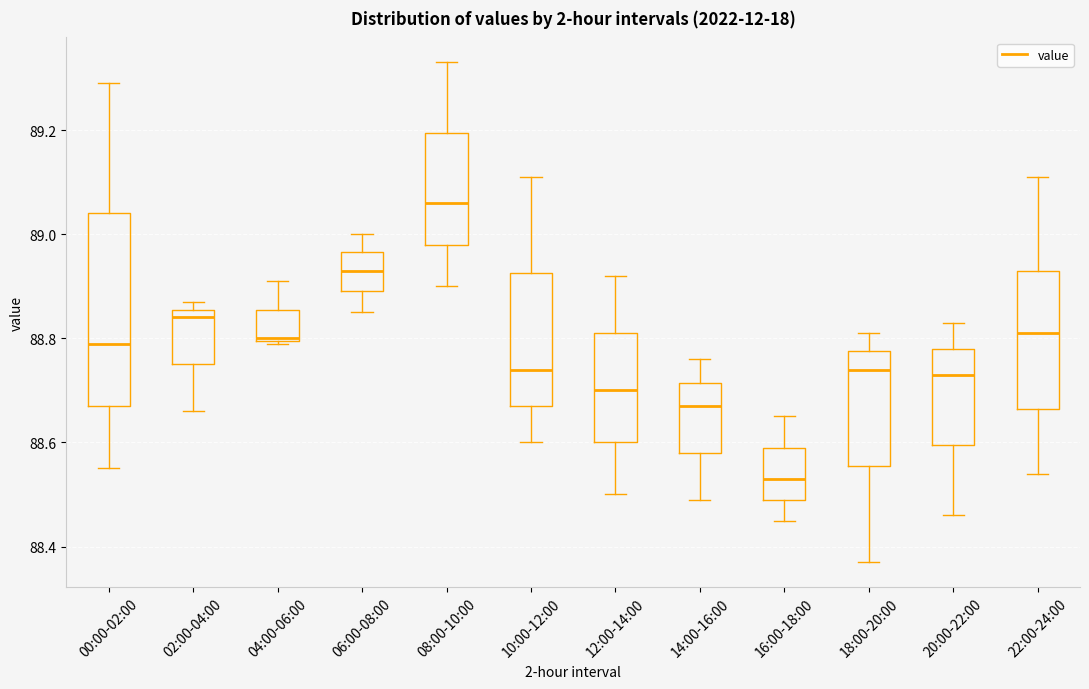

Reading left to right, transcribe this box plot: for each box, give where its median line is, the range the box spans, and where its two whiskers end, as read against the y-axis. The values are not printed on the chart, so give them approximately, as read against the axis.

00:00-02:00: median 88.80, box 88.68 to 89.04, whiskers 88.56 to 89.30
02:00-04:00: median 88.84, box 88.76 to 88.86, whiskers 88.66 to 88.88
04:00-06:00: median 88.80, box 88.80 to 88.86, whiskers 88.80 to 88.92
06:00-08:00: median 88.94, box 88.90 to 88.96, whiskers 88.86 to 89.00
08:00-10:00: median 89.06, box 88.98 to 89.20, whiskers 88.90 to 89.34
10:00-12:00: median 88.74, box 88.68 to 88.92, whiskers 88.60 to 89.12
12:00-14:00: median 88.70, box 88.60 to 88.82, whiskers 88.50 to 88.92
14:00-16:00: median 88.68, box 88.58 to 88.72, whiskers 88.50 to 88.76
16:00-18:00: median 88.54, box 88.50 to 88.60, whiskers 88.46 to 88.66
18:00-20:00: median 88.74, box 88.56 to 88.78, whiskers 88.38 to 88.82
20:00-22:00: median 88.74, box 88.60 to 88.78, whiskers 88.46 to 88.84
22:00-24:00: median 88.82, box 88.66 to 88.94, whiskers 88.54 to 89.12